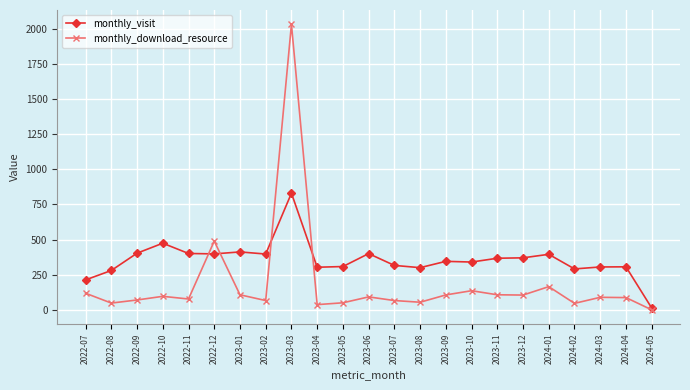

Which series has the largest range (max minus min)?

monthly_download_resource